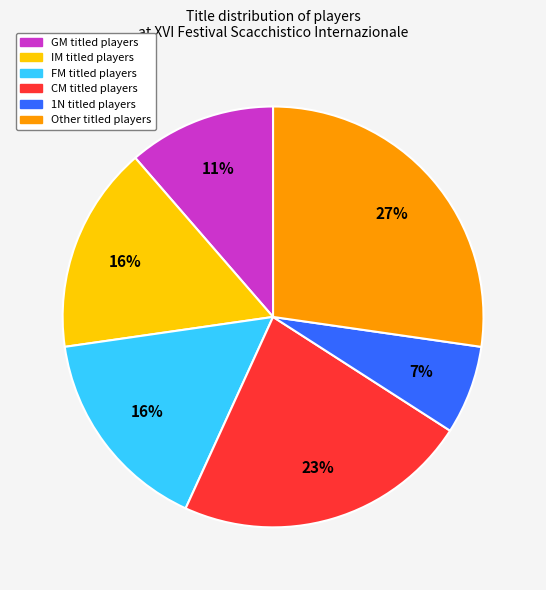

Is there any slice that represents more than half of the pie?

No